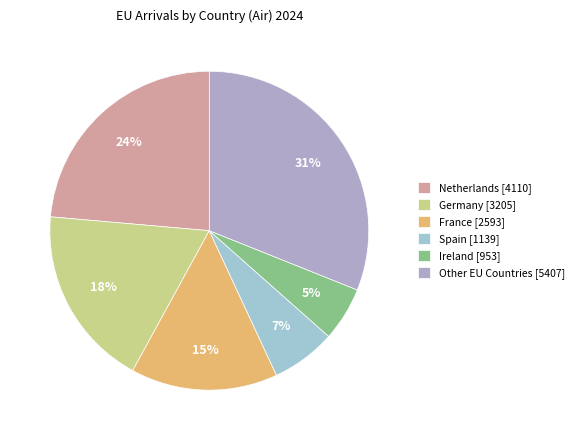

How many slices are in this pie chart?

6